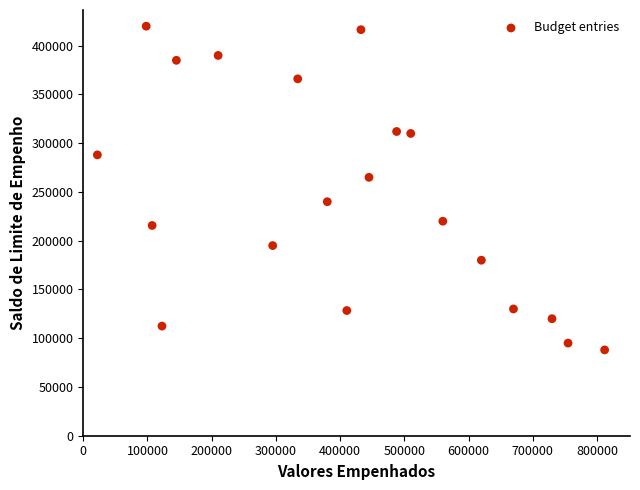

What is the range of X values (max minus min)?

790026.4